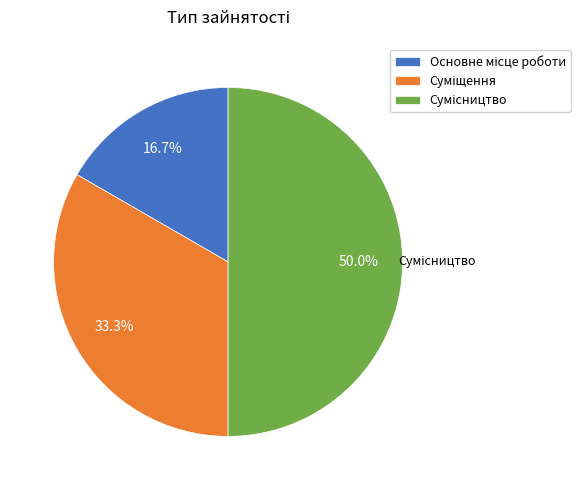

Count the number of slices in the pie.

3